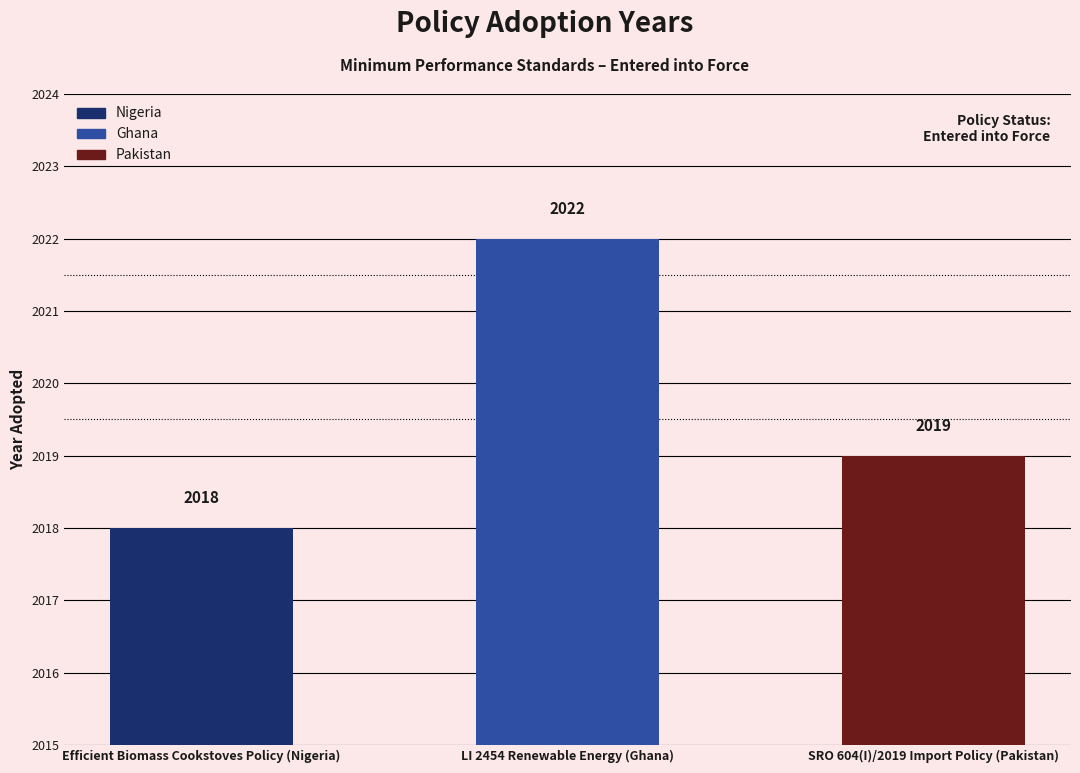

How many distinct data groups are displayed?

1